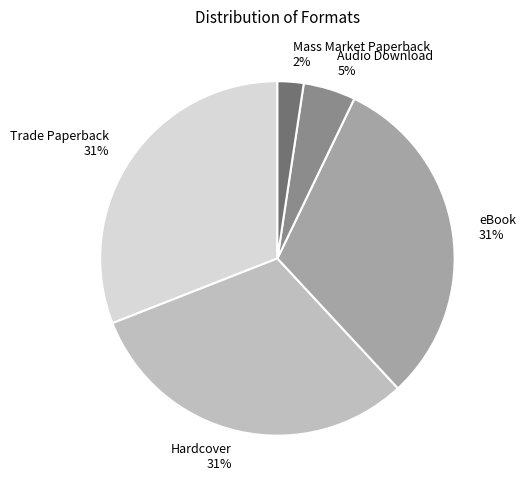

Between Audio Download and Trade Paperback, which is larger?

Trade Paperback